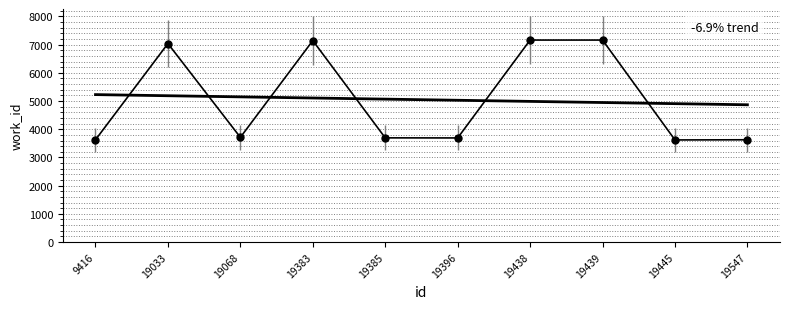

What is the spread (max minus min) of values at 19383?

2035.0